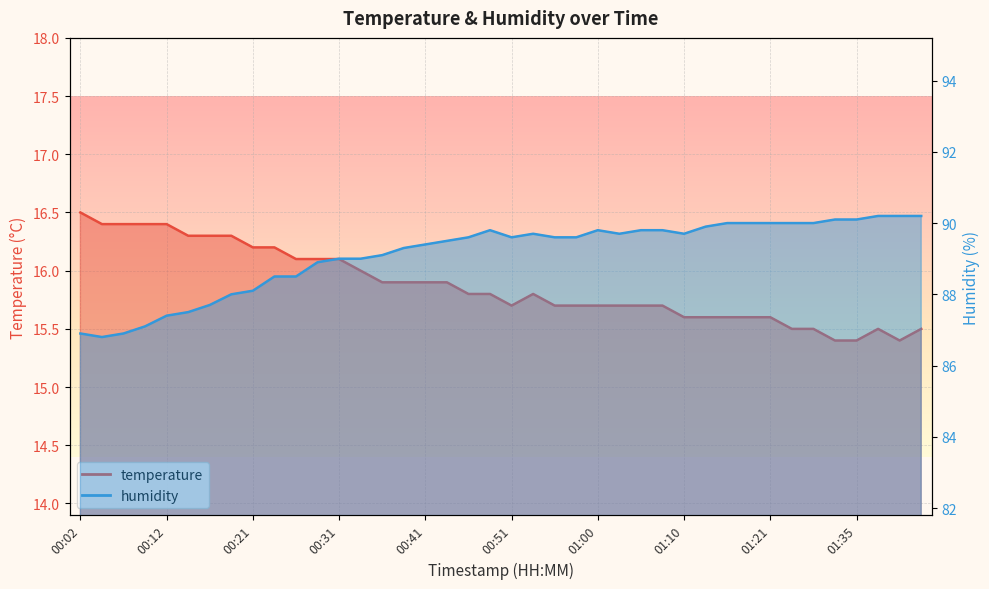

At which label does humidity first exceed 89?

00:36